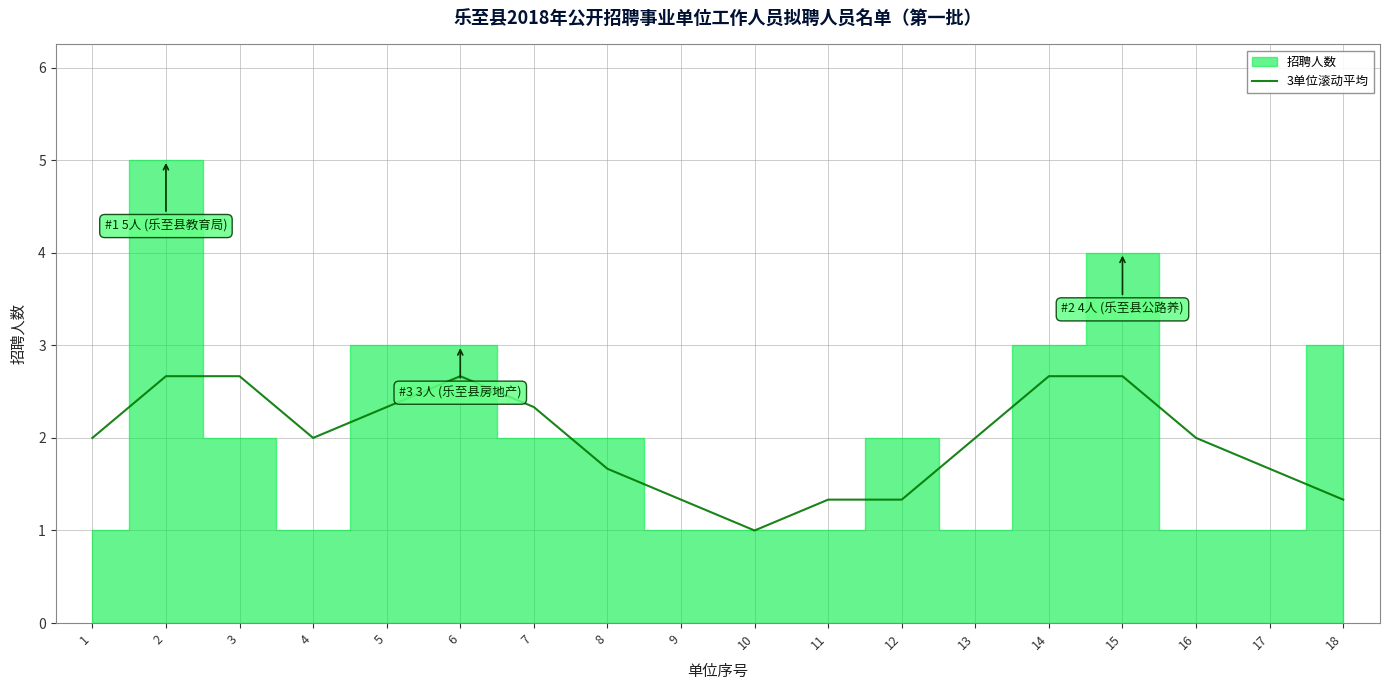

Reading left to right, extract all data points from this chart.

1=2.0	2=2.7	3=2.7	4=2.0	5=2.3	6=2.7	7=2.3	8=1.7	9=1.3	10=1.0	11=1.3	12=1.3	13=2.0	14=2.7	15=2.7	16=2.0	17=1.7	18=1.3